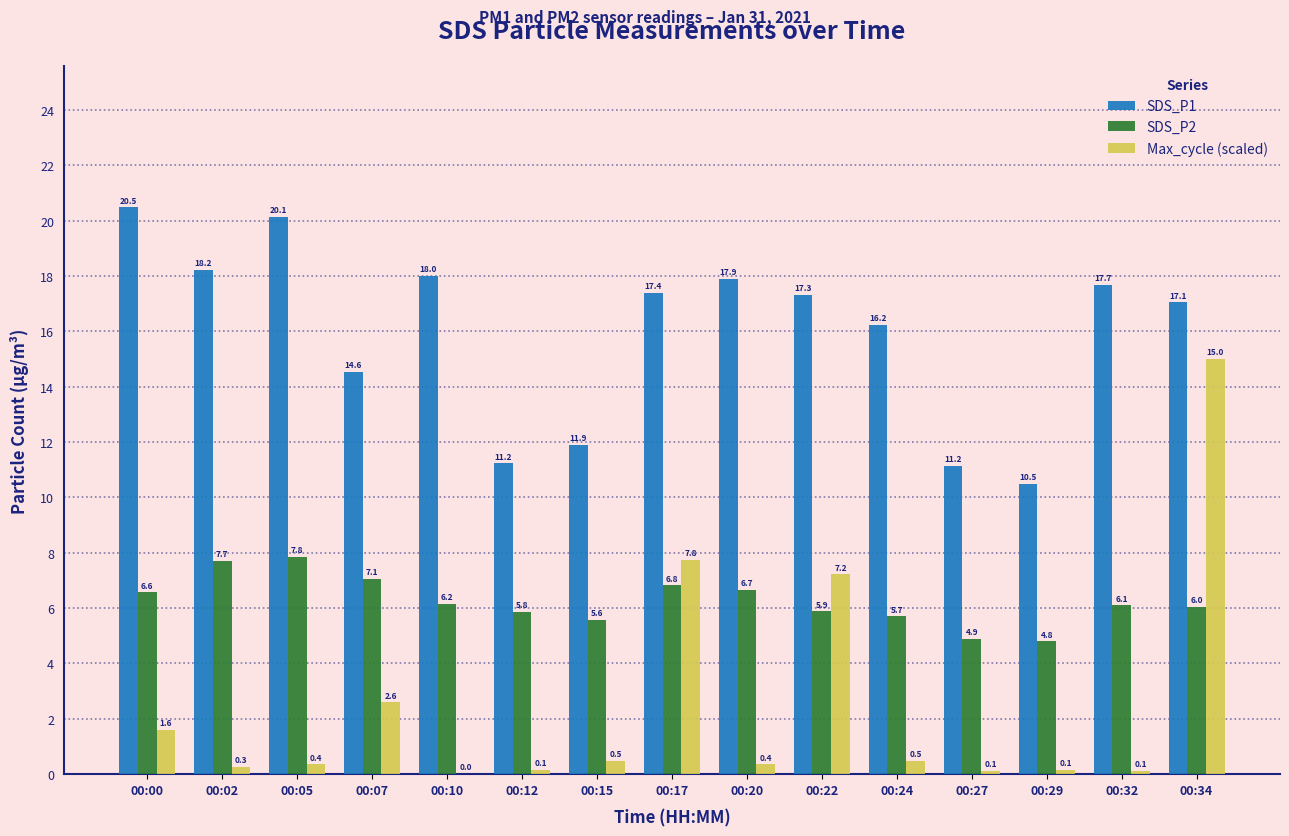

Is the value of SDS_P1 at 00:20 greater than the value of SDS_P2 at 00:05?

Yes